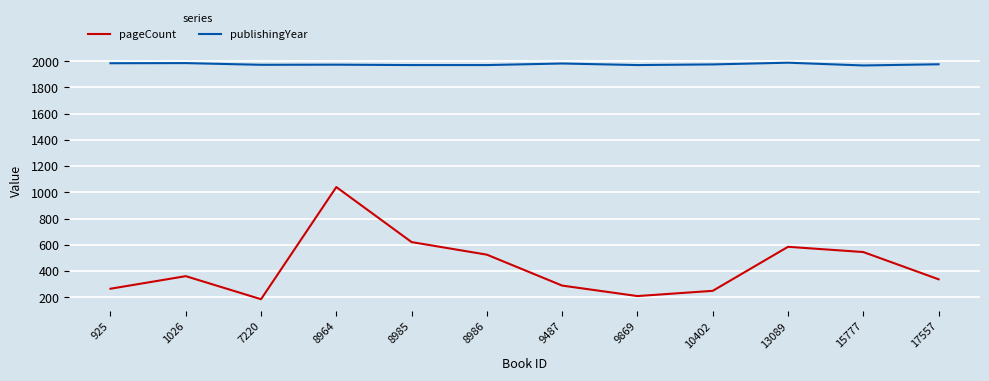

What is the sum of all publishingYear values?

23724